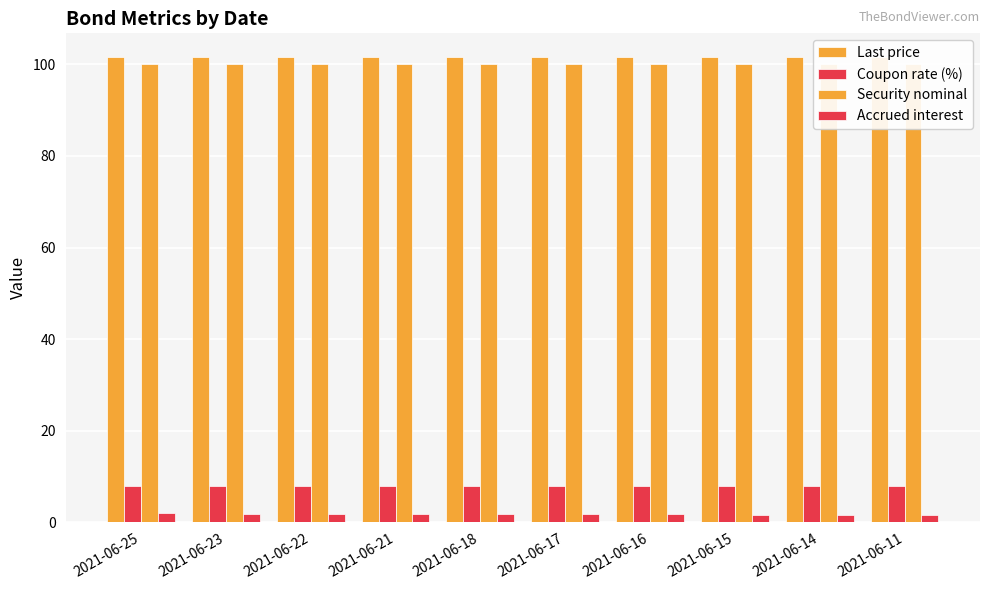

What is the value of the Coupon rate (%) bar at the 5th from the left?

8.0